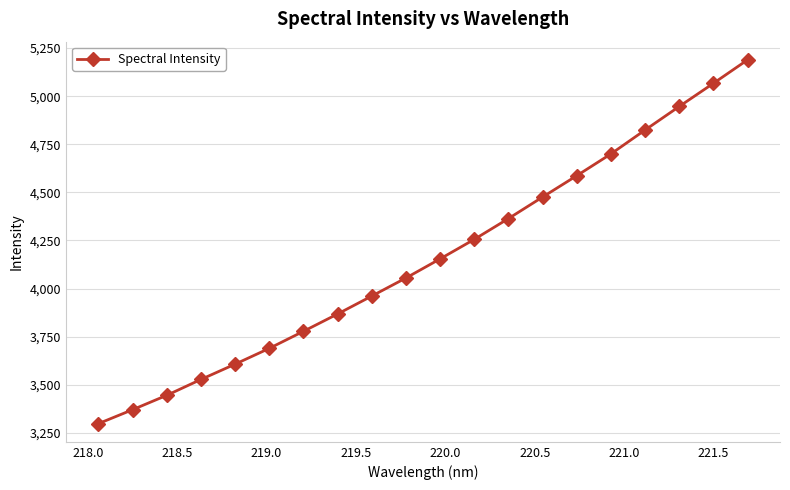

What is the sum of all values?

83166.8